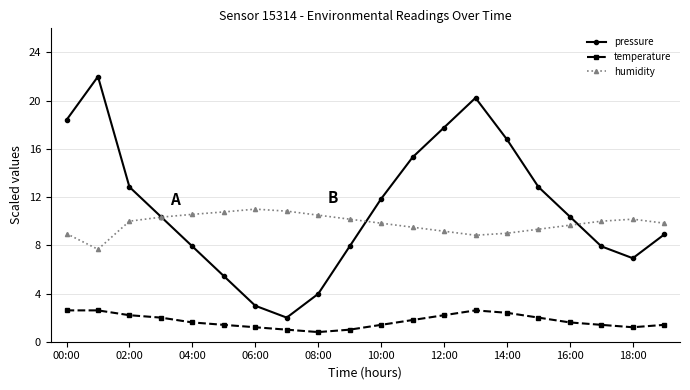

Which series has the widest spread of values?

pressure